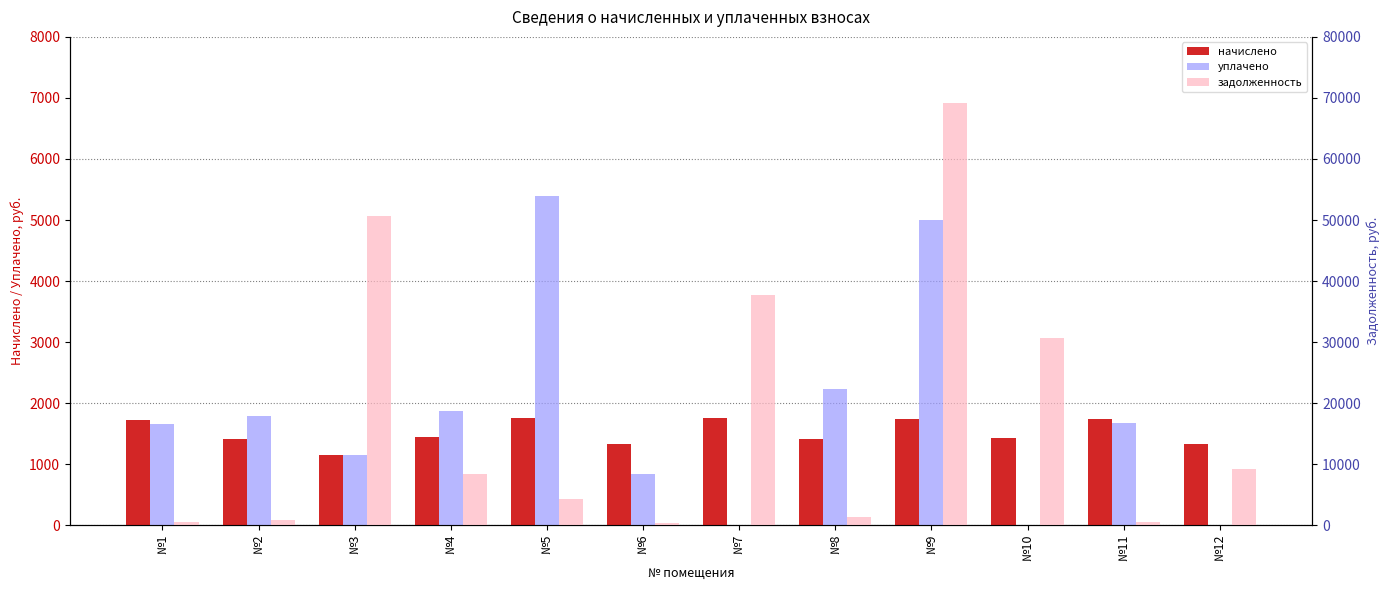

What is the spread (max minus min) of values at №1?

1201.6